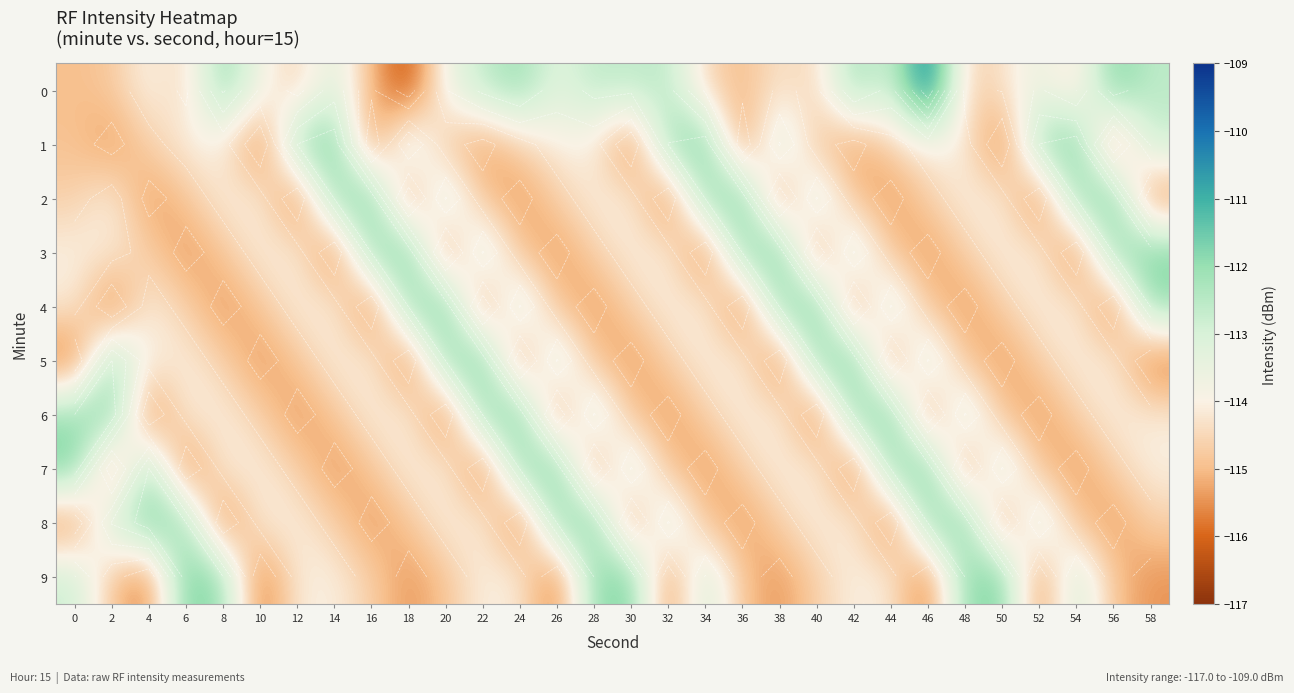

At which label is 4 closest to -113?

24